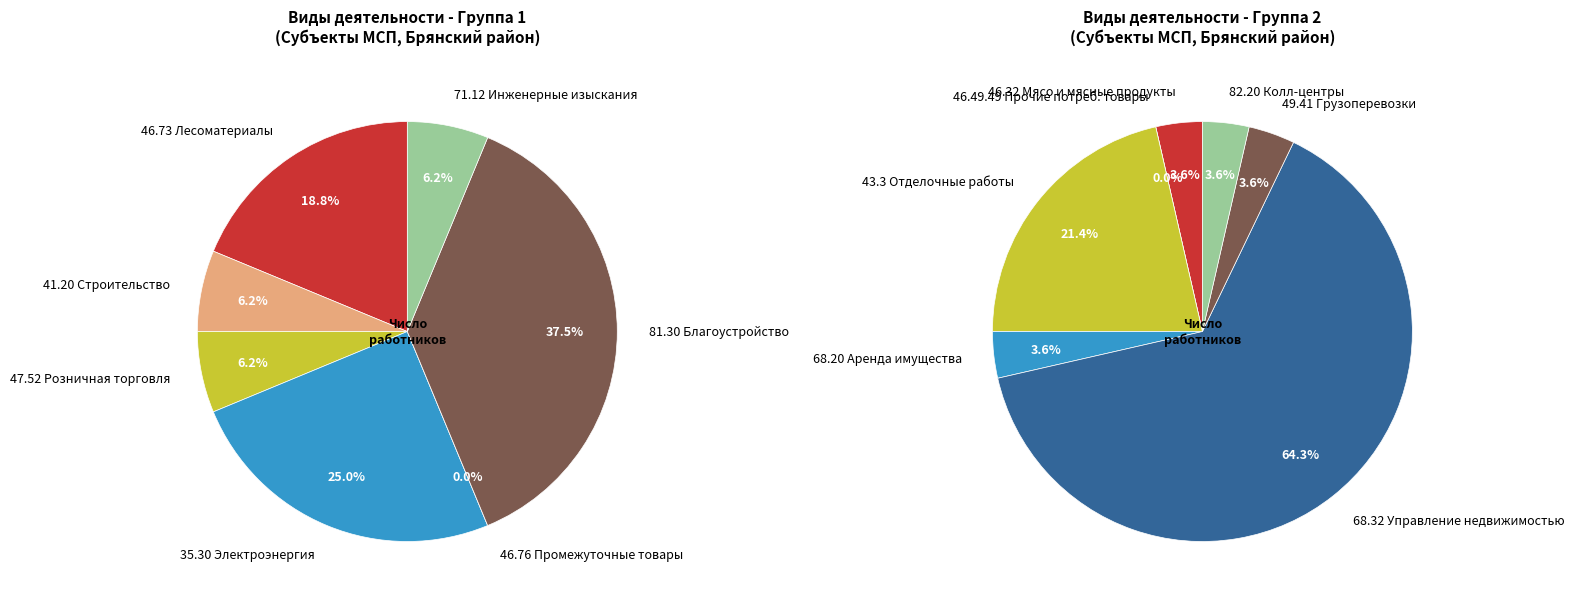

What portion of the pie excludes 81.30 Деятельность по благоустройству ландшафта?

86.4%